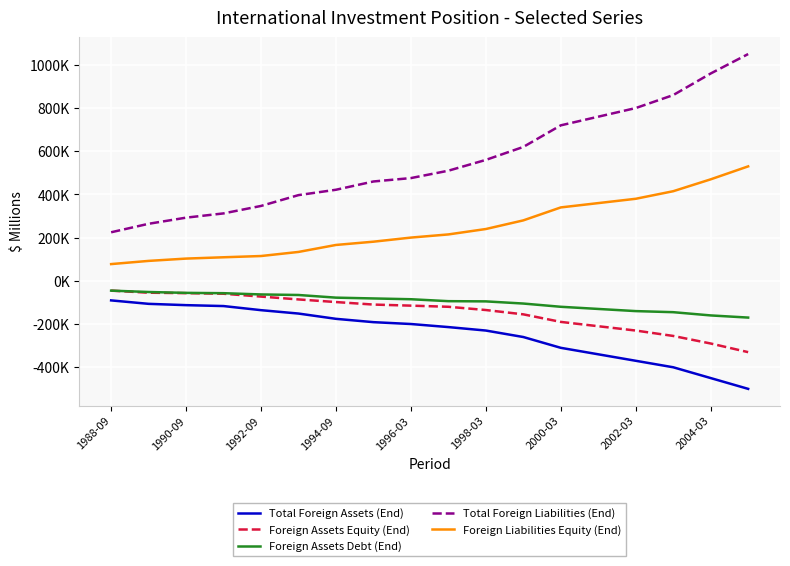

What are all the series names shown in the legend?

Total Foreign Assets (End), Foreign Assets Equity (End), Foreign Assets Debt (End), Total Foreign Liabilities (End), Foreign Liabilities Equity (End)